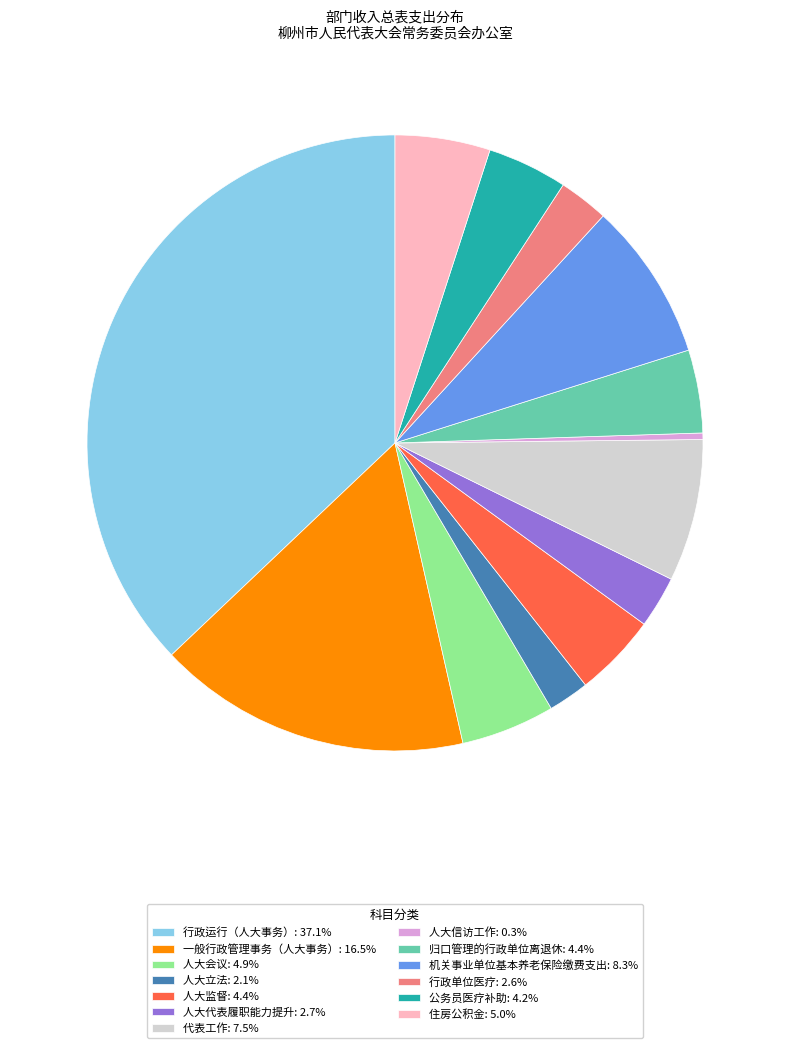

Which slice is the largest?

行政运行（人大事务）